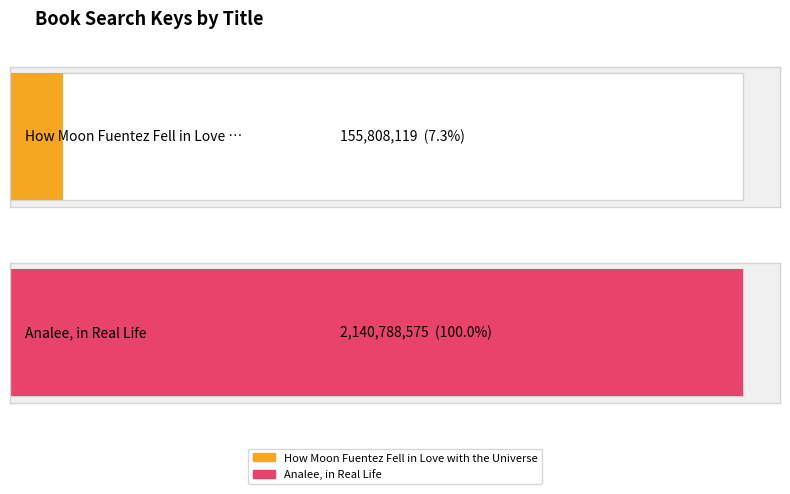

Rank the categories by value from lowest to highest.

How Moon Fuentez Fell in Love with the Universe, Analee, in Real Life